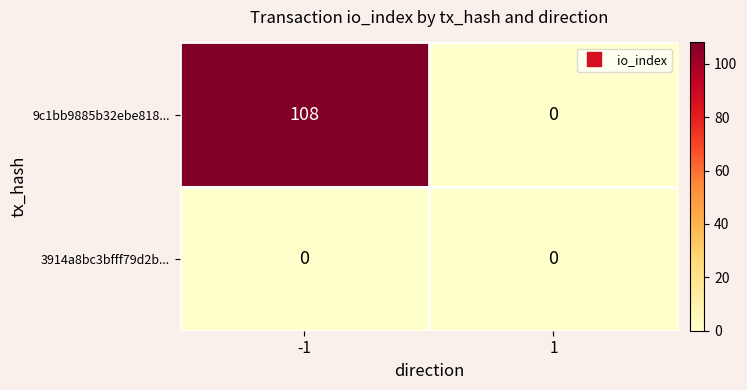

The 3914a8bc3bfff79d2b... series shows 0 at -1. True or false?

True